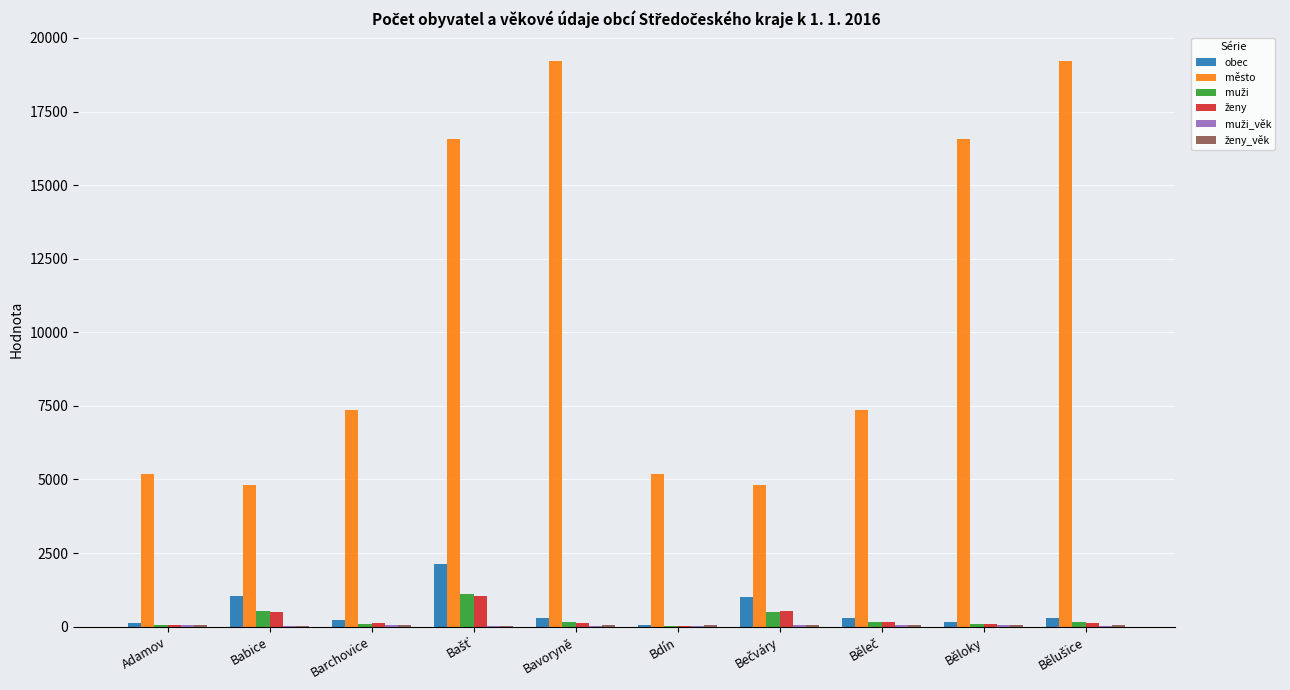

Between Bavoryně and Bdín, which series saw the biggest shift?

město